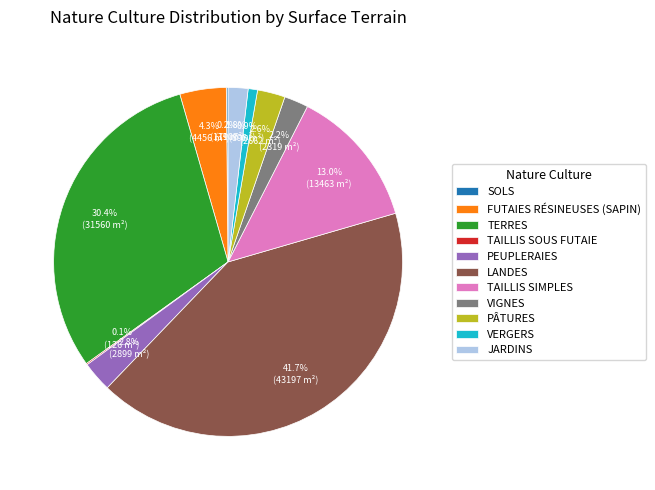

What is the ratio of the value at TAILLIS SIMPLES to the value at FUTAIES RÉSINEUSES (SAPIN)?

3.0